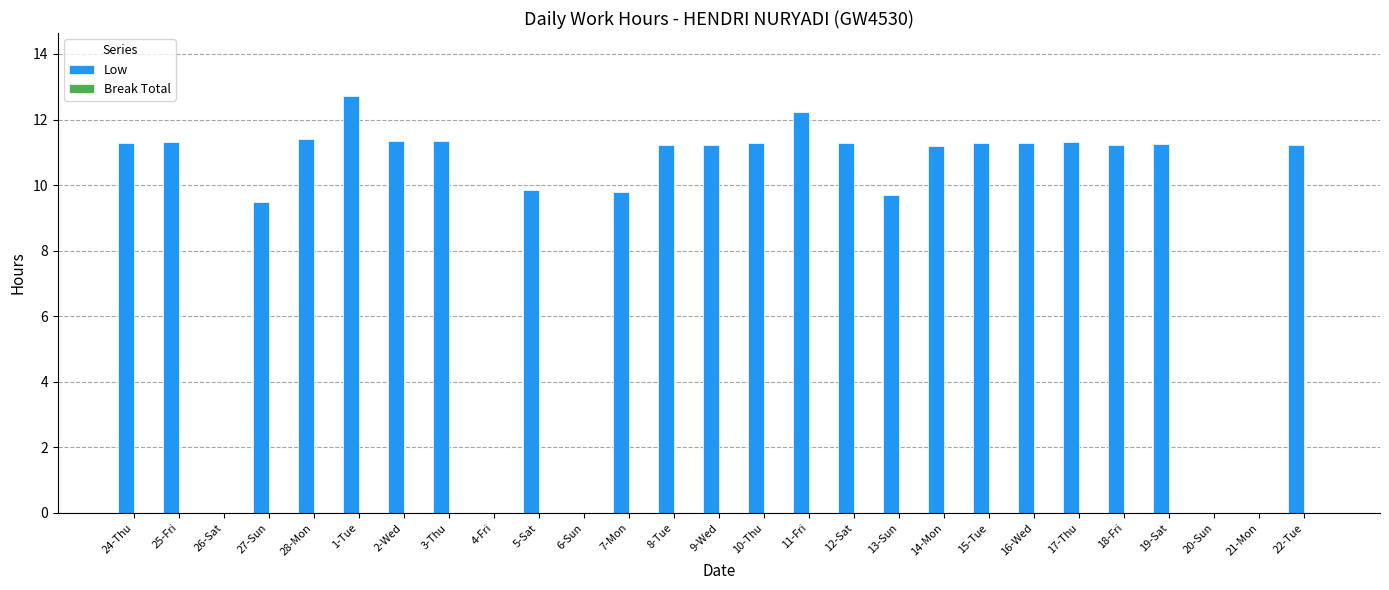

What is the change in value from 4-Fri to 10-Thu?

+11.3